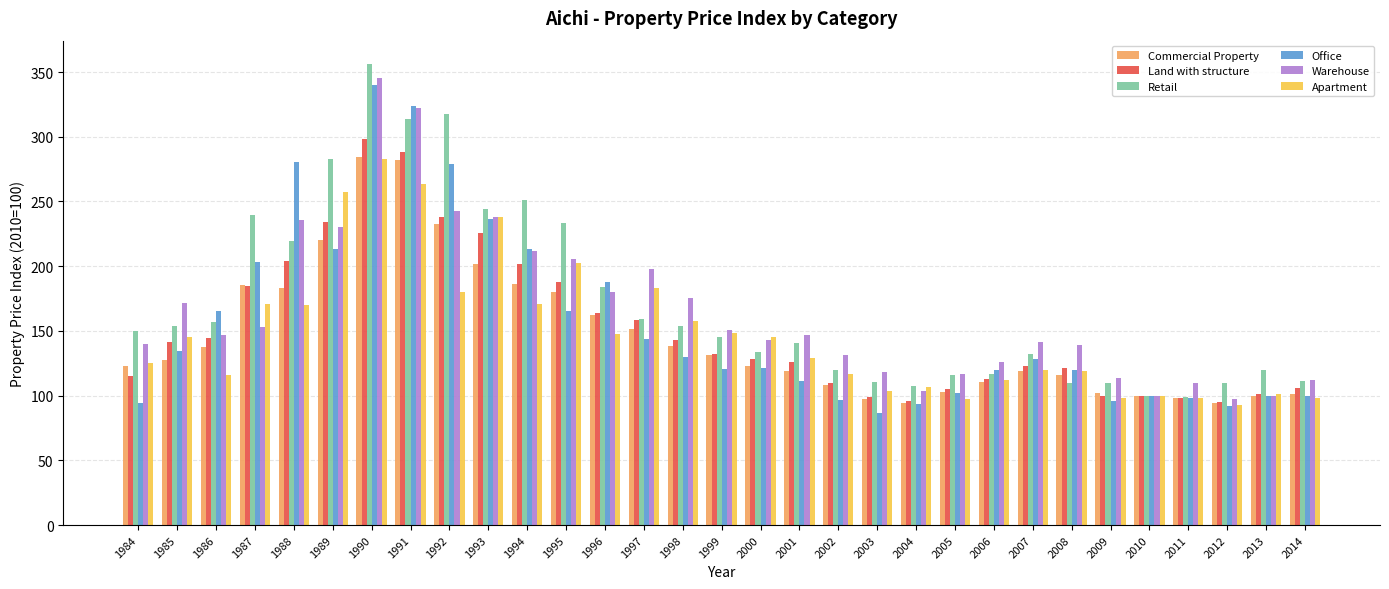

True or false: Warehouse has a value of 97.3 at 2012.

True